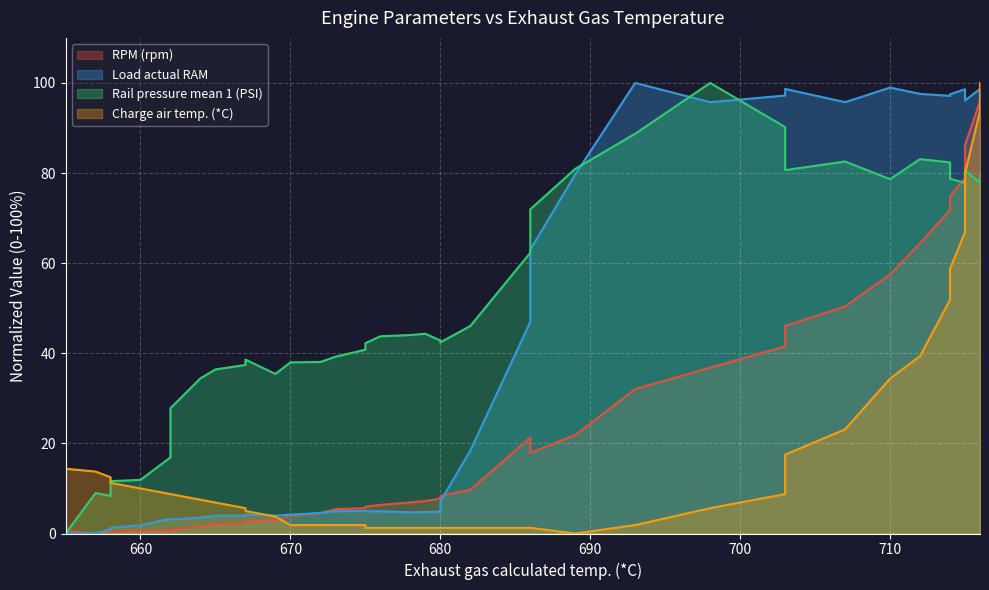

What is the maximum value shown in the chart?

100.0